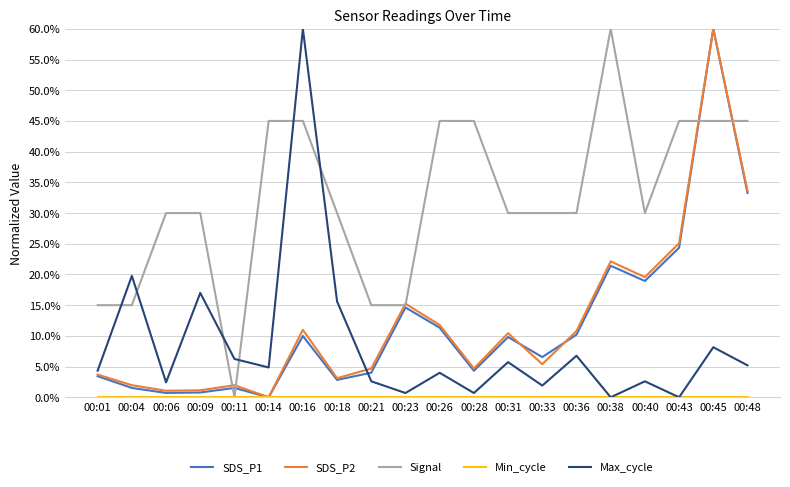

True or false: Signal has a value of 45.0 at 00:28.

True